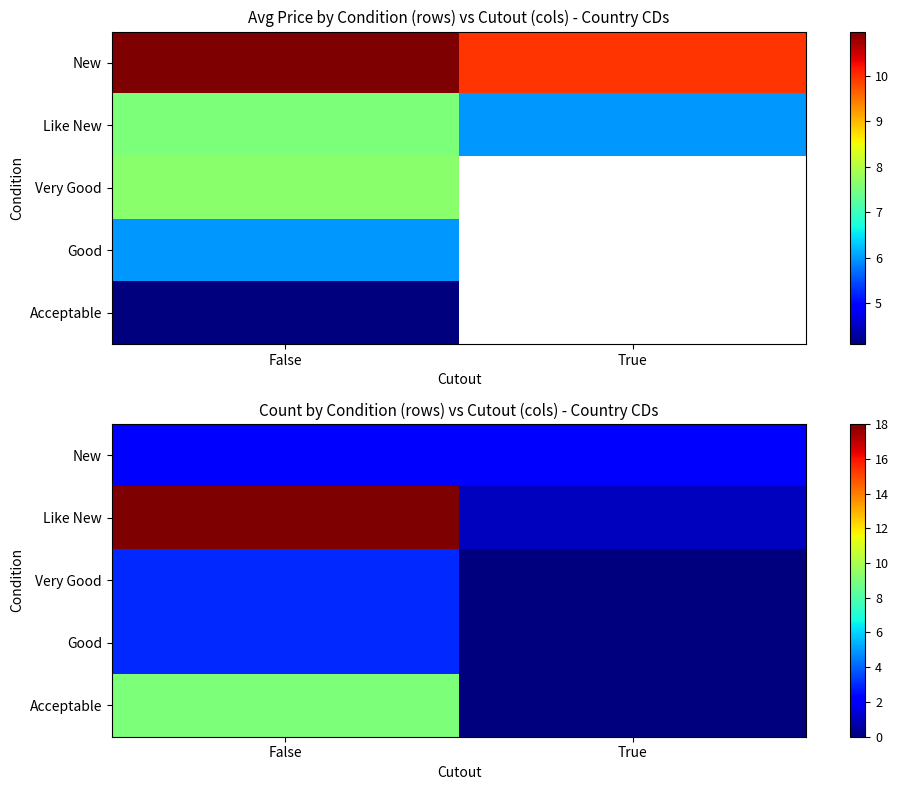

The value of Good at False is 3. True or false?

True